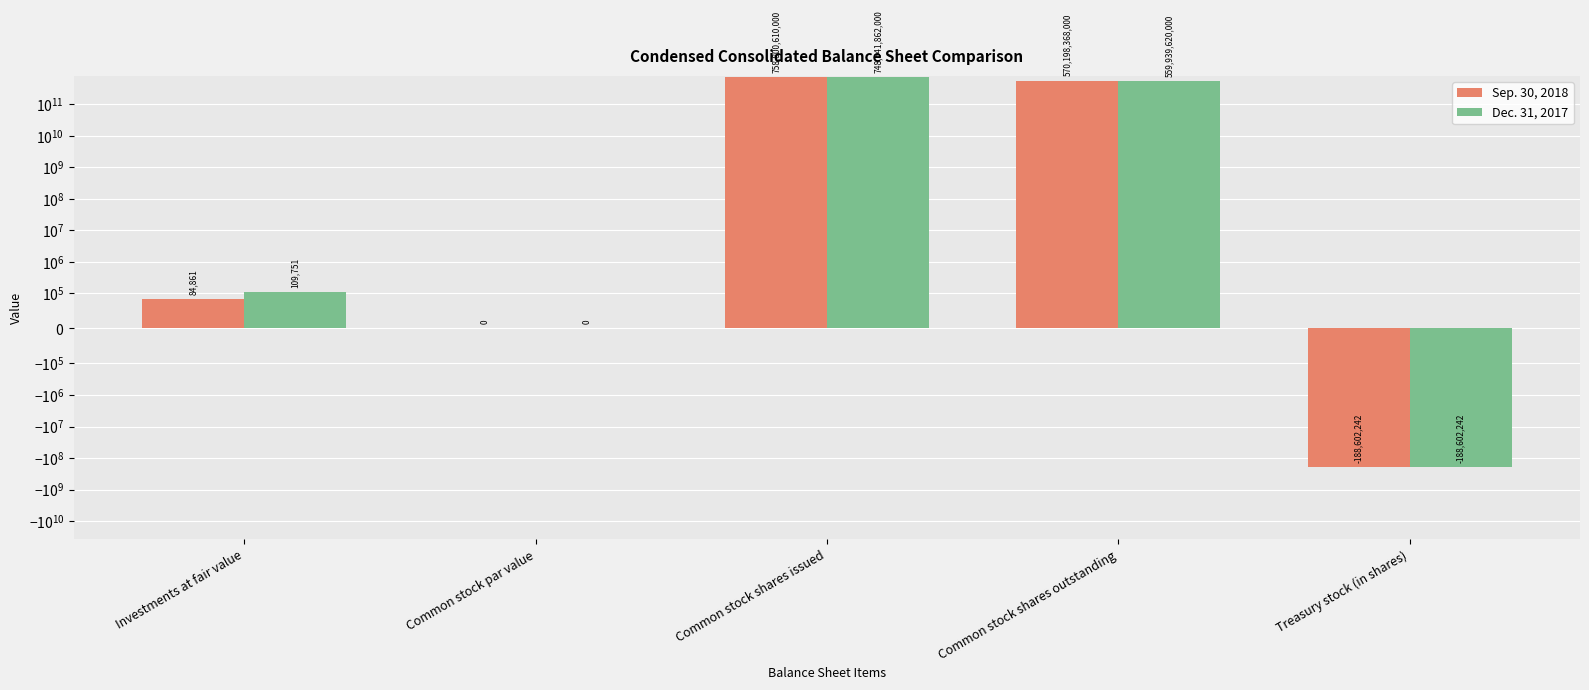

The Sep. 30, 2018 series shows 0.1 at Common stock par value. True or false?

True